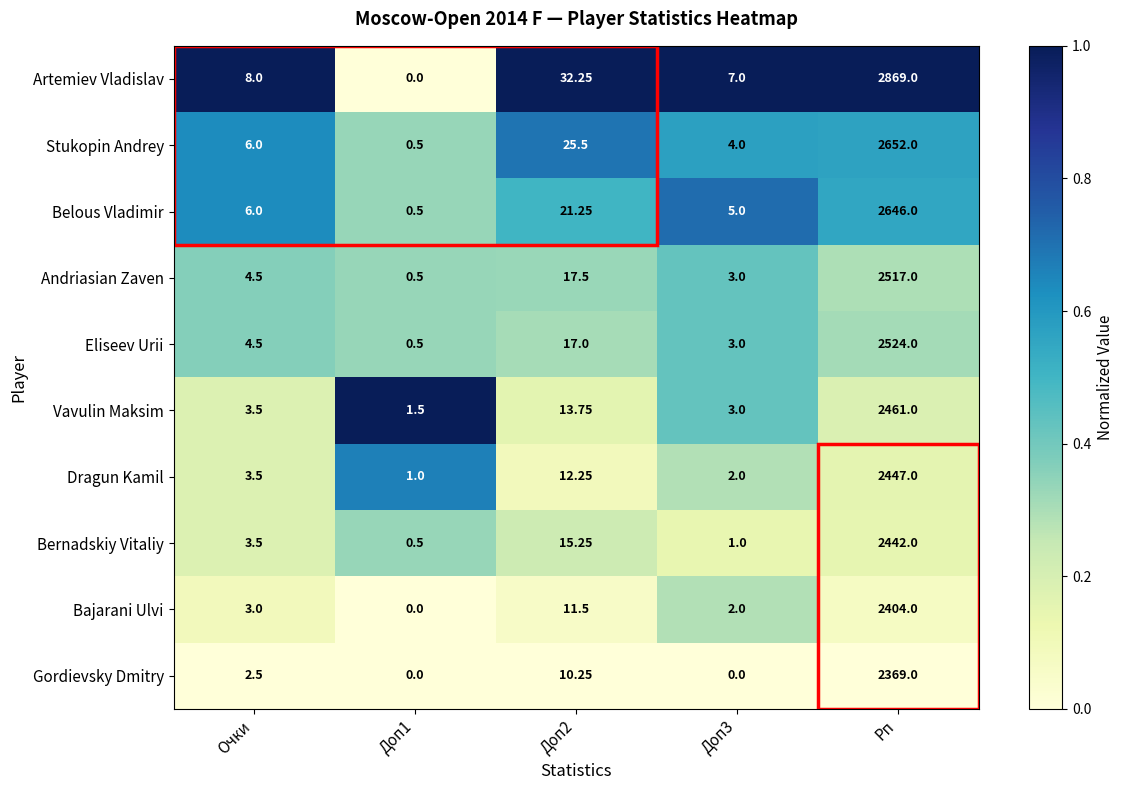

Which series has the widest spread of values?

Artemiev Vladislav